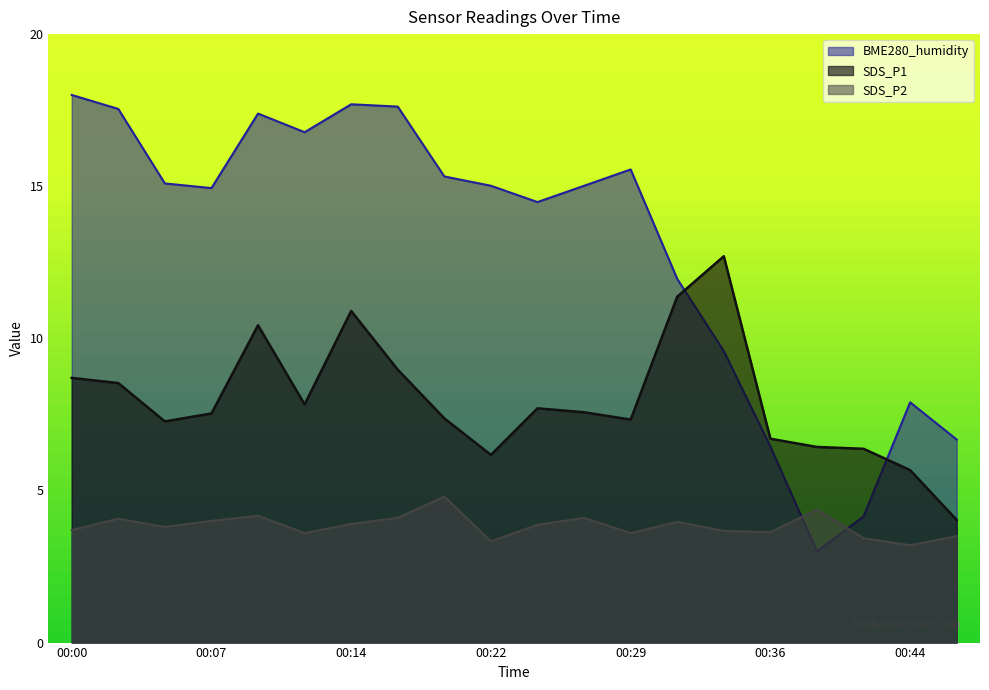

Rank the series at 00:19 from lowest to highest value.

SDS_P2, SDS_P1, BME280_humidity